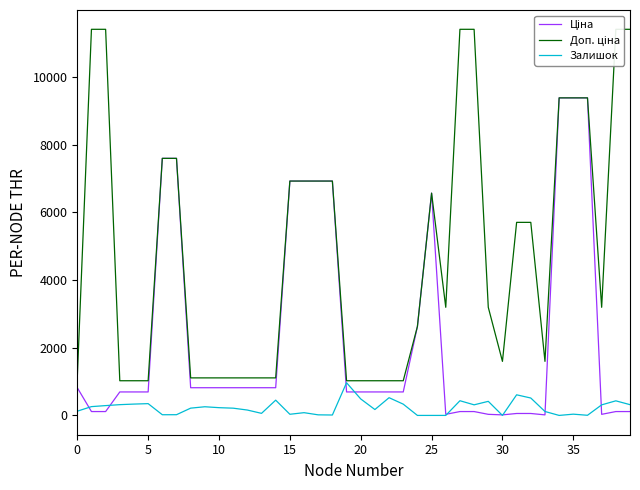

How many interior local valleys does the Доп. ціна series have?

4